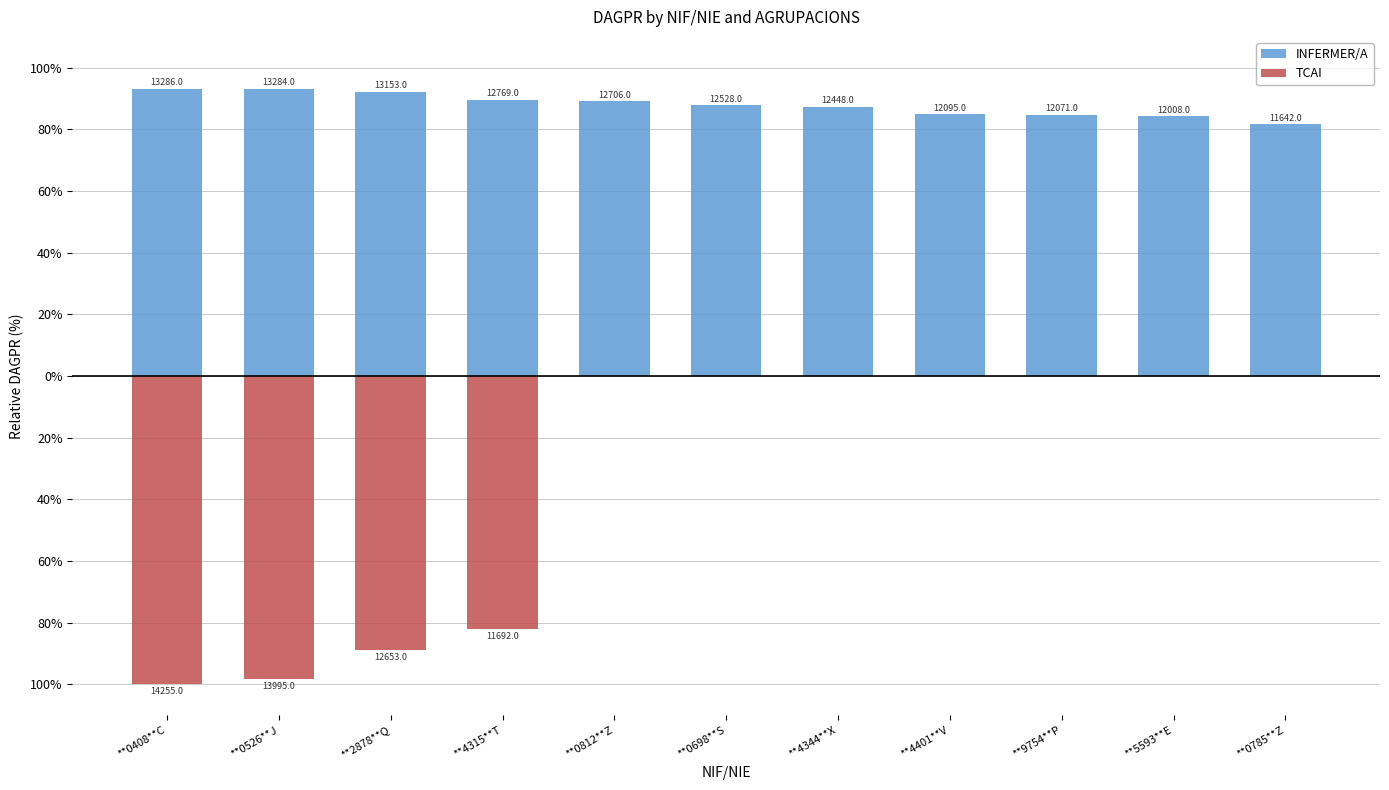

List the series in order of their peak value, lowest first.

TCAI, INFERMER/A